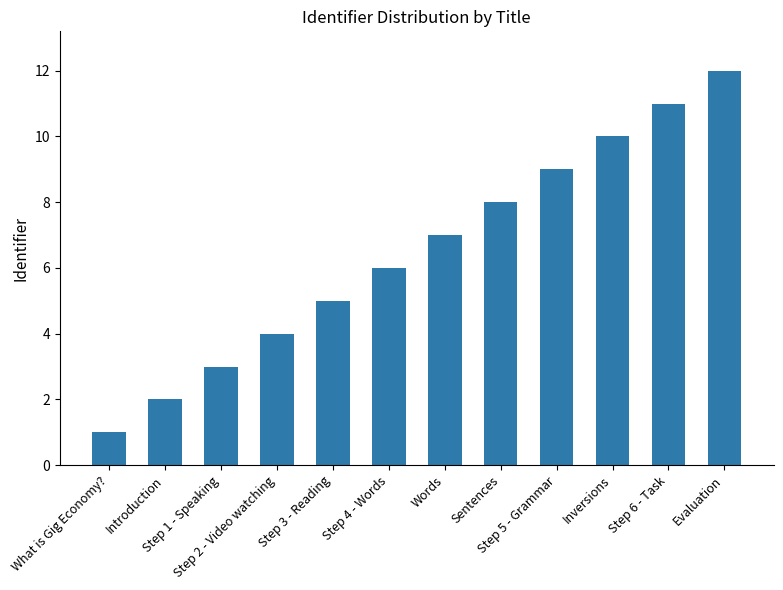

Which label corresponds to the smallest value in the chart?

What is Gig Economy?